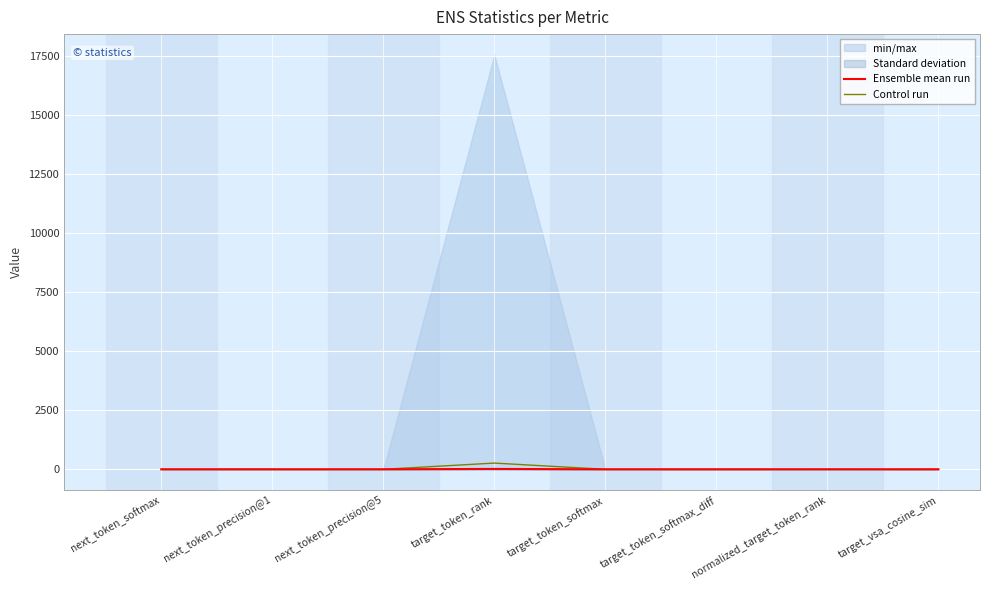

True or false: Ensemble mean run has more than 0 points higher than both neighbors.

True